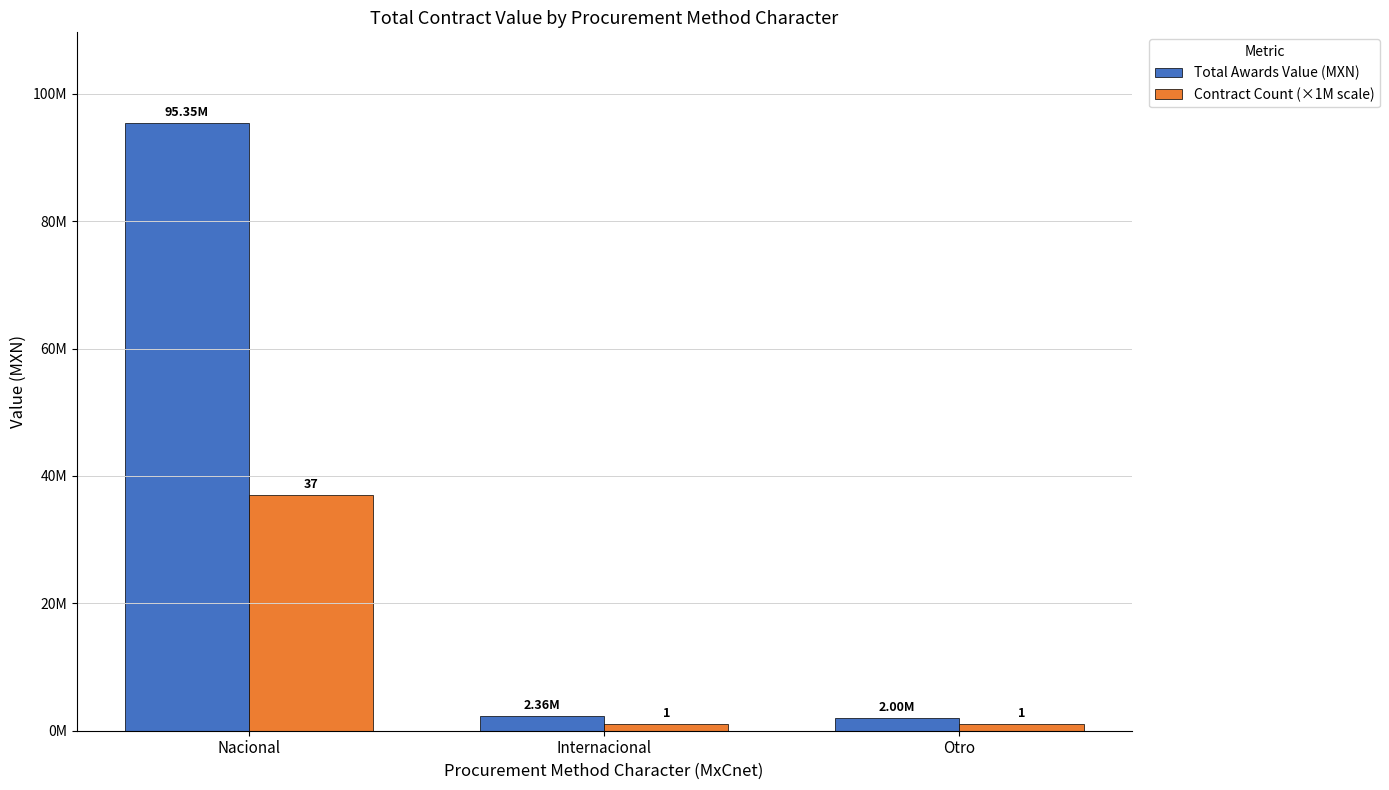

The Contract Count (×1M scale) series shows 524203.1 at Internacional. True or false?

False